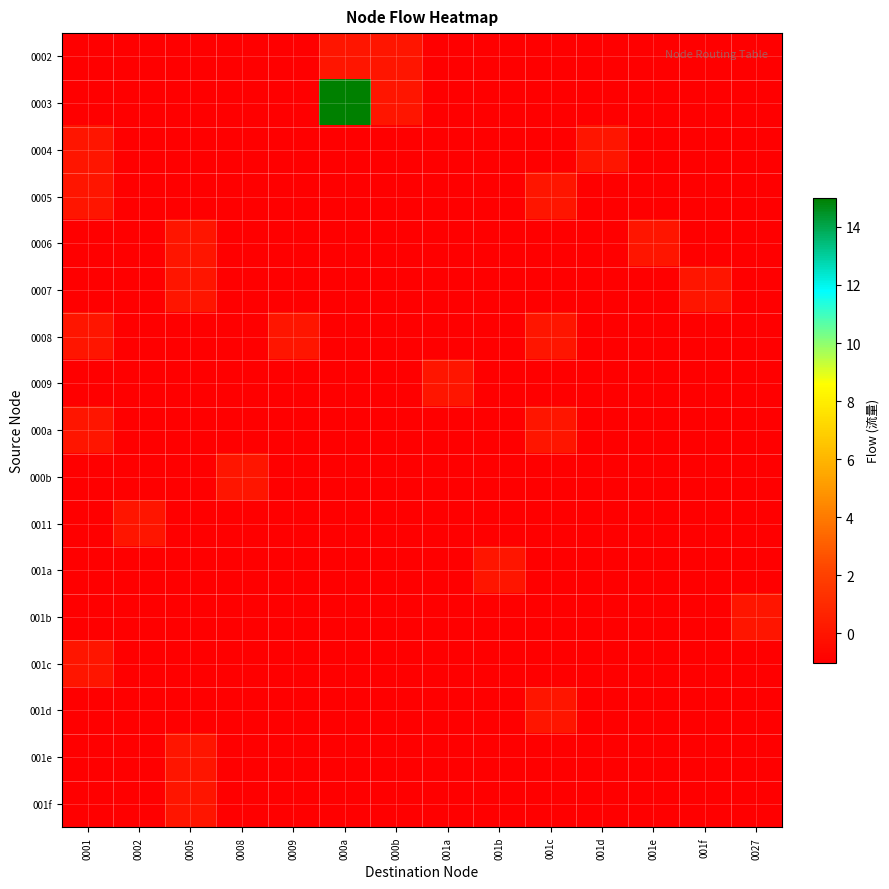

Reading right to left, extract all data points from this chart.

0002: 0027=-1	001f=-1	001e=-1	001d=-1	001c=-1	001b=-1	001a=-1	000b=0	000a=0	0009=-1	0008=-1	0005=-1	0002=-1	0001=-1
0003: 0027=-1	001f=-1	001e=-1	001d=-1	001c=-1	001b=-1	001a=-1	000b=0	000a=15	0009=-1	0008=-1	0005=-1	0002=-1	0001=-1
0004: 0027=-1	001f=-1	001e=-1	001d=0	001c=-1	001b=-1	001a=-1	000b=-1	000a=-1	0009=-1	0008=-1	0005=-1	0002=-1	0001=0
0005: 0027=-1	001f=-1	001e=-1	001d=-1	001c=0	001b=-1	001a=-1	000b=-1	000a=-1	0009=-1	0008=-1	0005=-1	0002=-1	0001=0
0006: 0027=-1	001f=-1	001e=0	001d=-1	001c=-1	001b=-1	001a=-1	000b=-1	000a=-1	0009=-1	0008=-1	0005=0	0002=-1	0001=-1
0007: 0027=-1	001f=0	001e=-1	001d=-1	001c=-1	001b=-1	001a=-1	000b=-1	000a=-1	0009=-1	0008=-1	0005=0	0002=-1	0001=-1
0008: 0027=-1	001f=-1	001e=-1	001d=-1	001c=0	001b=-1	001a=-1	000b=-1	000a=-1	0009=0	0008=-1	0005=-1	0002=-1	0001=0
0009: 0027=-1	001f=-1	001e=-1	001d=-1	001c=-1	001b=-1	001a=0	000b=-1	000a=-1	0009=-1	0008=-1	0005=-1	0002=-1	0001=-1
000a: 0027=-1	001f=-1	001e=-1	001d=-1	001c=0	001b=-1	001a=-1	000b=-1	000a=-1	0009=-1	0008=-1	0005=-1	0002=-1	0001=0
000b: 0027=-1	001f=-1	001e=-1	001d=-1	001c=-1	001b=-1	001a=-1	000b=-1	000a=-1	0009=-1	0008=0	0005=-1	0002=-1	0001=-1
0011: 0027=-1	001f=-1	001e=-1	001d=-1	001c=-1	001b=-1	001a=-1	000b=-1	000a=-1	0009=-1	0008=-1	0005=-1	0002=0	0001=-1
001a: 0027=-1	001f=-1	001e=-1	001d=-1	001c=-1	001b=0	001a=-1	000b=-1	000a=-1	0009=-1	0008=-1	0005=-1	0002=-1	0001=-1
001b: 0027=0	001f=-1	001e=-1	001d=-1	001c=-1	001b=-1	001a=-1	000b=-1	000a=-1	0009=-1	0008=-1	0005=-1	0002=-1	0001=-1
001c: 0027=-1	001f=-1	001e=-1	001d=-1	001c=-1	001b=-1	001a=-1	000b=-1	000a=-1	0009=-1	0008=-1	0005=-1	0002=-1	0001=0
001d: 0027=-1	001f=-1	001e=-1	001d=-1	001c=0	001b=-1	001a=-1	000b=-1	000a=-1	0009=-1	0008=-1	0005=-1	0002=-1	0001=-1
001e: 0027=-1	001f=-1	001e=-1	001d=-1	001c=-1	001b=-1	001a=-1	000b=-1	000a=-1	0009=-1	0008=-1	0005=0	0002=-1	0001=-1
001f: 0027=-1	001f=-1	001e=-1	001d=-1	001c=-1	001b=-1	001a=-1	000b=-1	000a=-1	0009=-1	0008=-1	0005=0	0002=-1	0001=-1